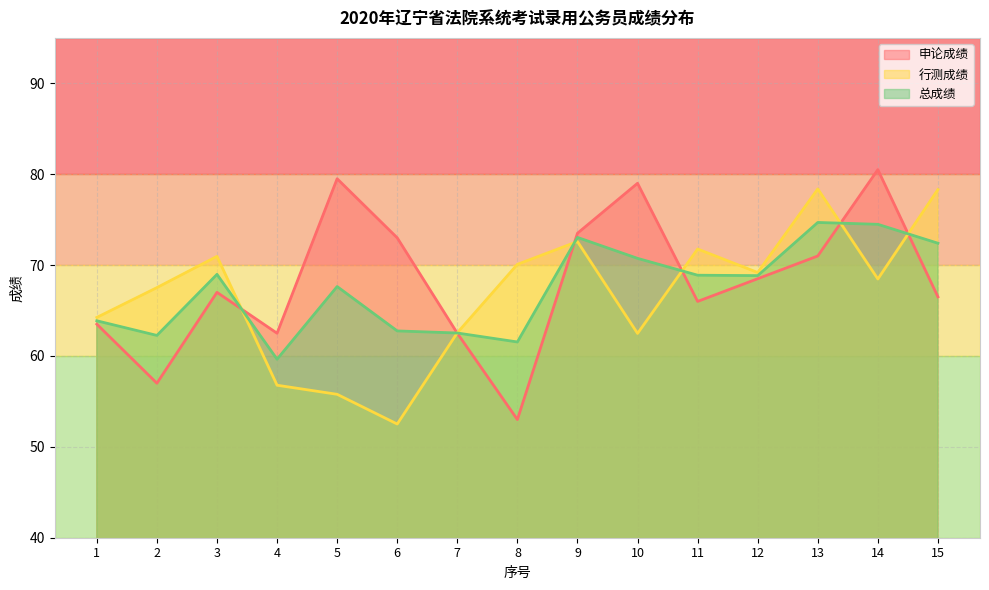

What is the maximum value shown in the chart?

80.5